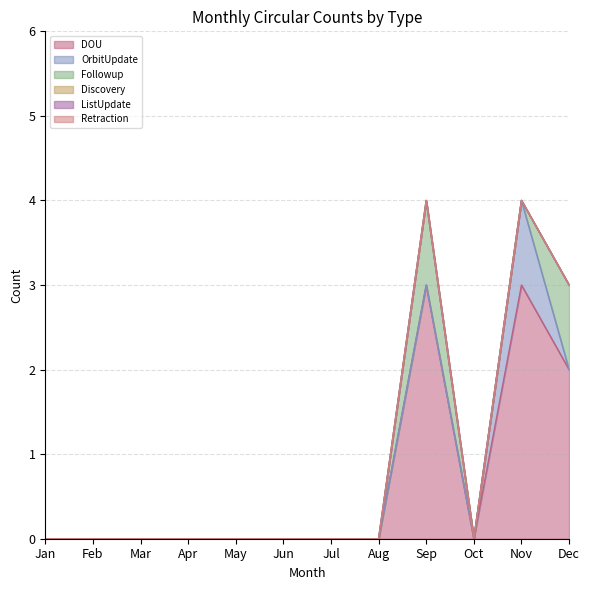

How many lines are shown in the chart?

6